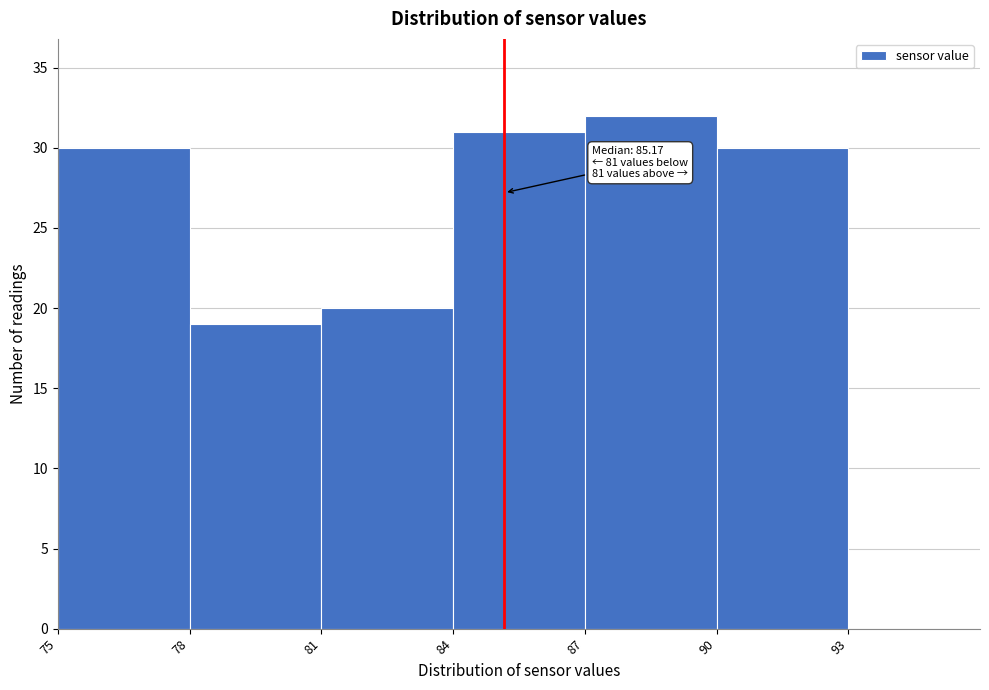

Which range on the x-axis has the tallest bar?

87 to 90